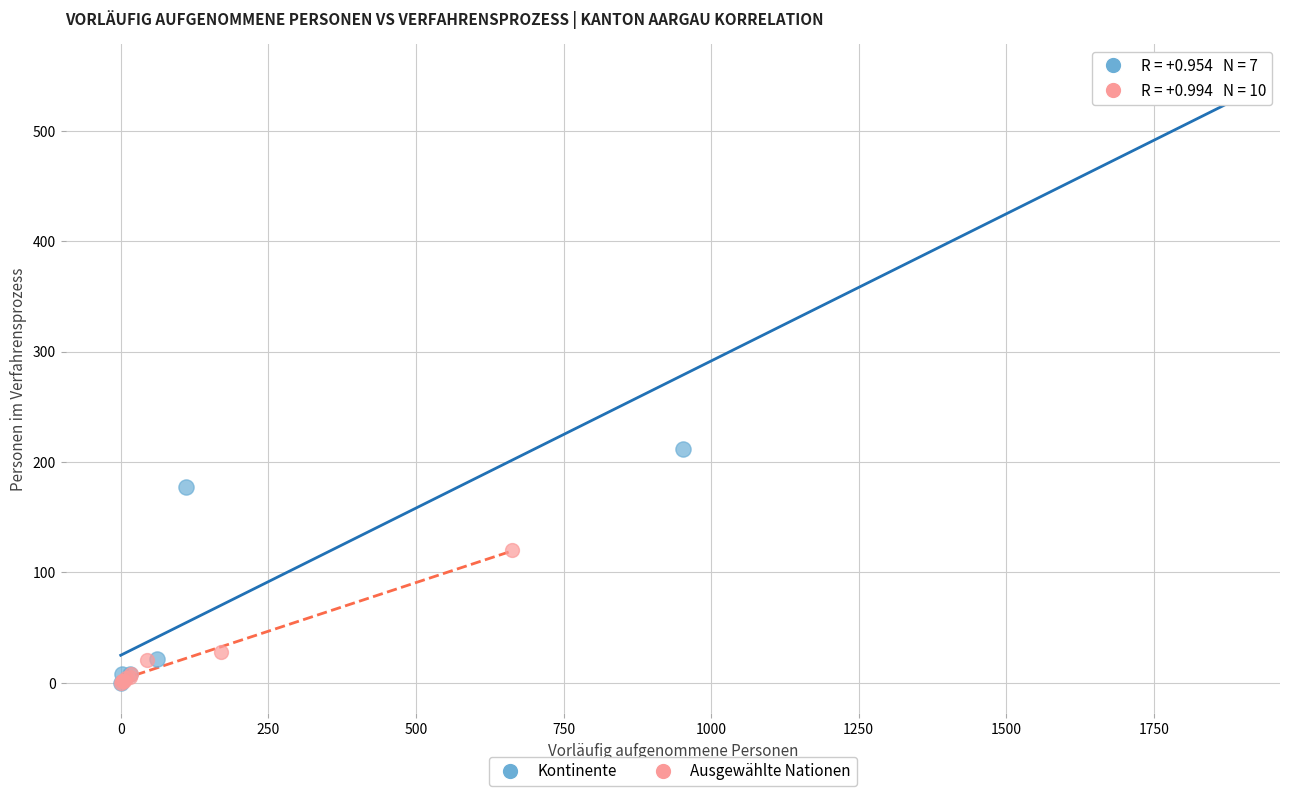

Which series has the widest spread of Y values?

Kontinente